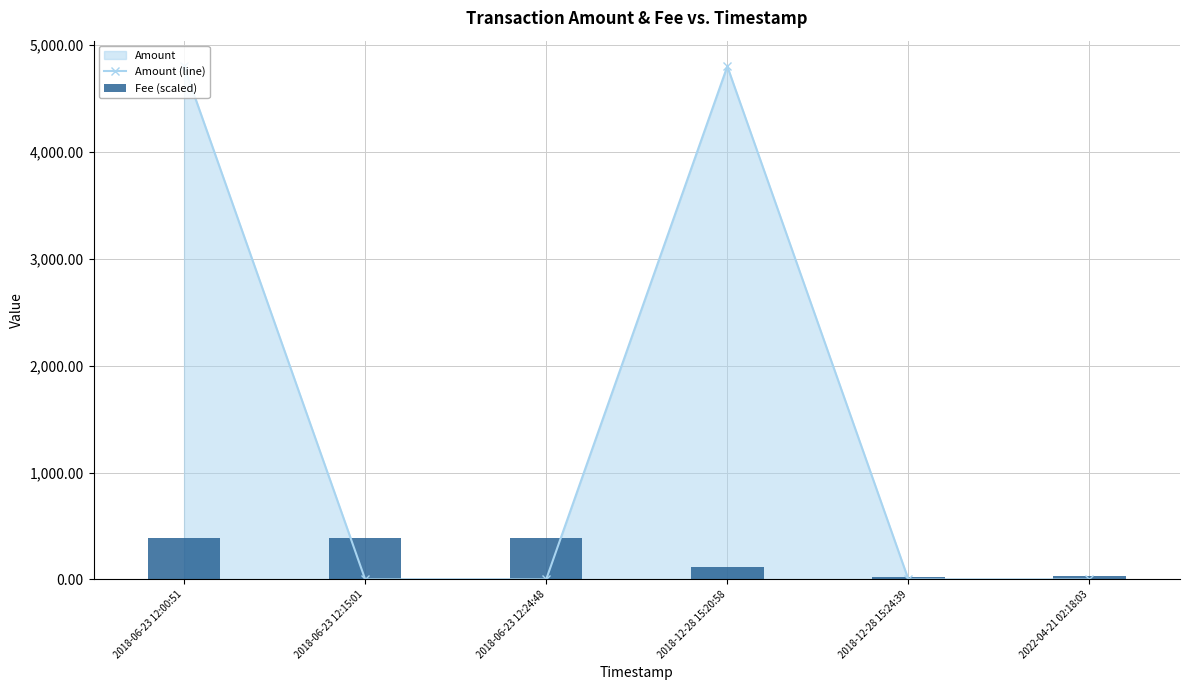

What is the difference between the second highest and second lowest values in the Fee (scaled) series?

355.8